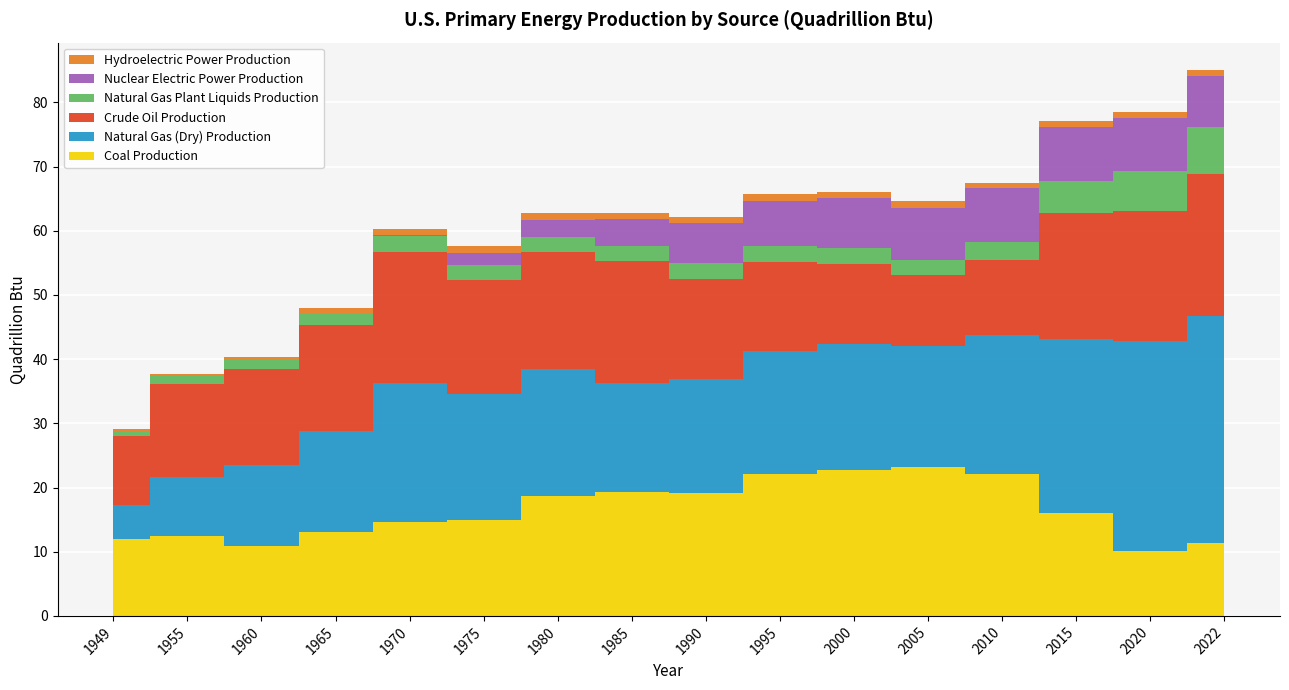

Reading left to right, extract all data points from this chart.

Coal Production: 1949=12.0	1955=12.4	1960=10.8	1965=13.1	1970=14.6	1975=15.0	1980=18.6	1985=19.3	1990=19.2	1995=22.1	2000=22.7	2005=23.2	2010=22.0	2015=16.0	2020=10.1	2022=11.3
Natural Gas (Dry) Production: 1949=5.4	1955=9.3	1960=12.7	1965=15.8	1970=21.7	1975=19.6	1980=19.9	1985=17.0	1990=17.8	1995=19.1	2000=19.7	2005=18.8	2010=21.7	2015=27.1	2020=32.8	2022=35.5
Crude Oil Production: 1949=10.7	1955=14.4	1960=14.9	1965=16.5	1970=20.4	1975=17.7	1980=18.2	1985=19.0	1990=15.6	1995=13.9	2000=12.4	2005=11.1	2010=11.6	2015=19.7	2020=20.3	2022=22.1
Natural Gas Plant Liquids Production: 1949=0.7	1955=1.2	1960=1.4	1965=1.9	1970=2.5	1975=2.3	1980=2.2	1985=2.3	1990=2.4	1995=2.5	2000=2.5	2005=2.3	2010=2.8	2015=5.0	2020=6.2	2022=7.2
Nuclear Electric Power Production: 1949=0.0	1955=0.0	1960=0.0	1965=0.0	1970=0.2	1975=1.9	1980=2.7	1985=4.2	1990=6.2	1995=7.1	2000=7.9	2005=8.2	2010=8.4	2015=8.3	2020=8.2	2022=8.1
Hydroelectric Power Production: 1949=0.3	1955=0.4	1960=0.5	1965=0.7	1970=0.9	1975=1.0	1980=1.0	1985=1.0	1990=1.0	1995=1.0	2000=0.8	2005=1.0	2010=0.8	2015=0.9	2020=0.9	2022=0.9